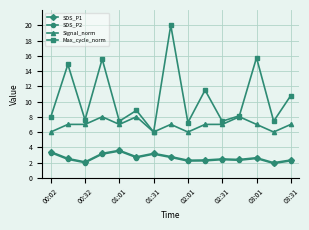

What is the smallest value displayed?

1.9